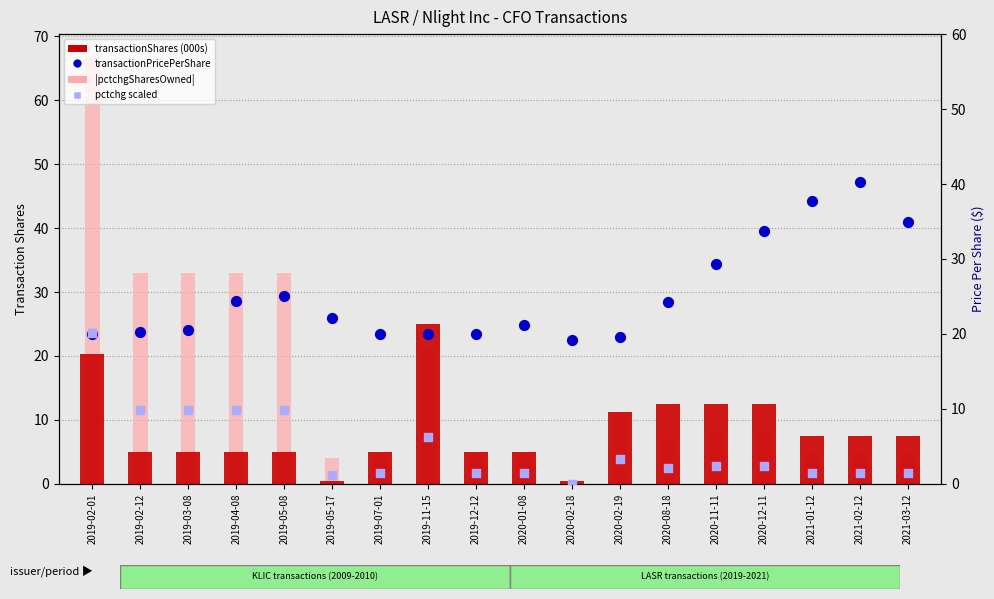

Which series has the largest total across all categories?

transactionPricePerShare